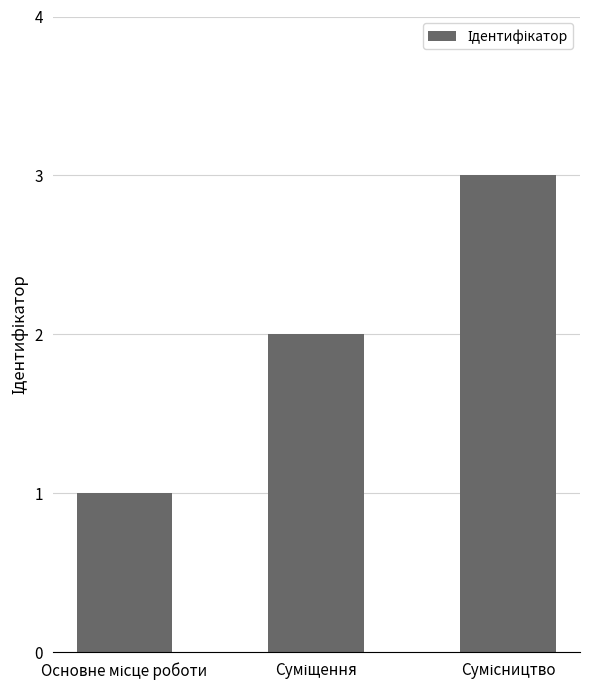

What is the maximum value shown in the chart?

3